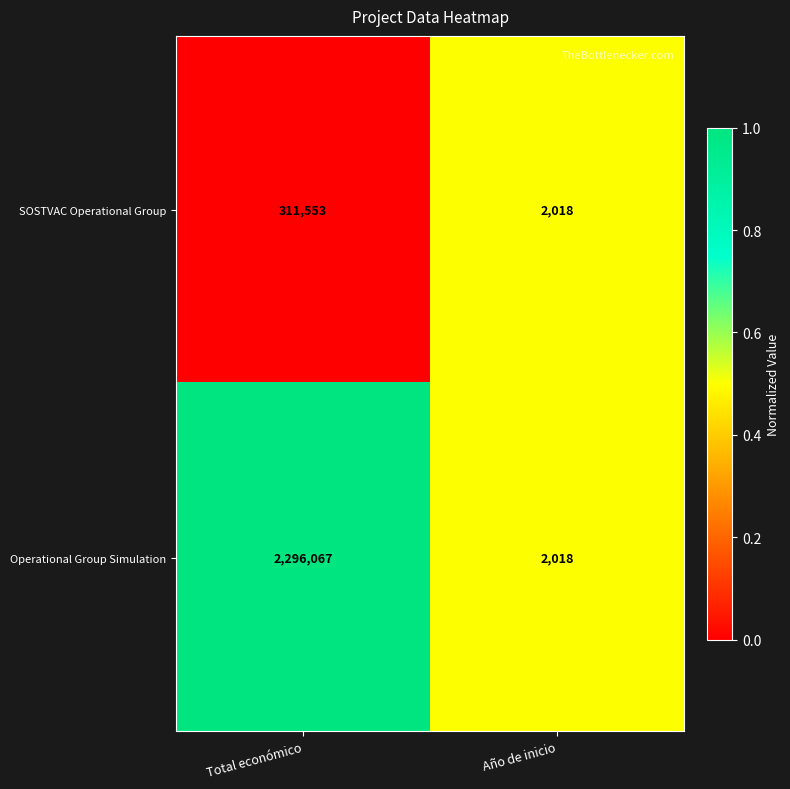

Is it true that SOSTVAC Operational Group equals 407177 at Total económico?

False